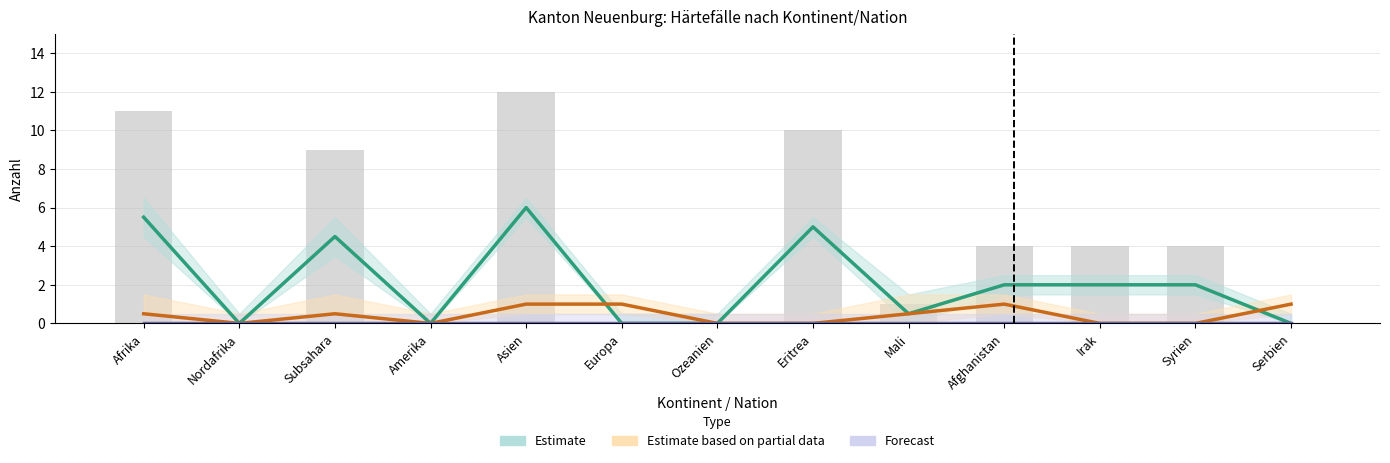

What is the maximum value for Estimate based on partial data?

1.0